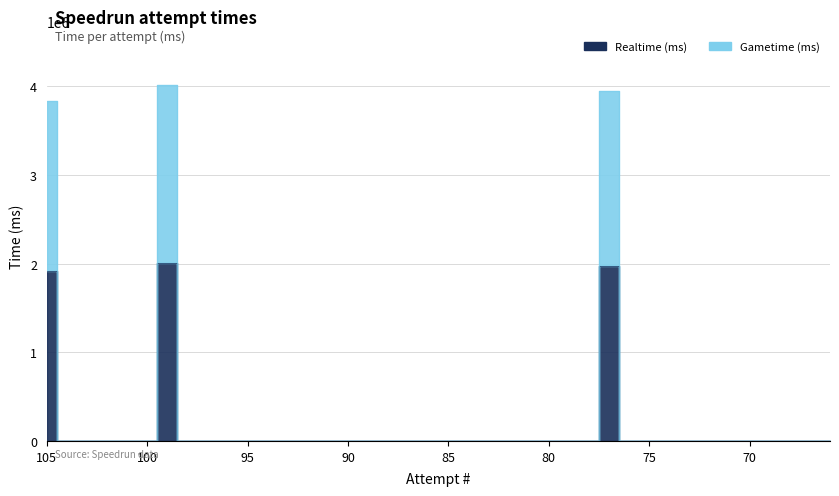

Reading left to right, list all the values displayed in this chart.

Realtime (ms): 105=1919885	104=0	103=0	102=0	101=0	100=0	99=2009497	98=0	97=0	96=0	95=0	94=0	93=0	92=0	91=0	90=0	89=0	88=0	87=0	86=0	85=0	84=0	83=0	82=0	81=0	80=0	79=0	78=0	77=1974178	76=0	75=0	74=0	73=0	72=0	71=0	70=0	69=0	68=0	67=0	66=0
Gametime (ms): 105=3839770	104=0	103=0	102=0	101=0	100=0	99=4018994	98=0	97=0	96=0	95=0	94=0	93=0	92=0	91=0	90=0	89=0	88=0	87=0	86=0	85=0	84=0	83=0	82=0	81=0	80=0	79=0	78=0	77=3948356	76=0	75=0	74=0	73=0	72=0	71=0	70=0	69=0	68=0	67=0	66=0